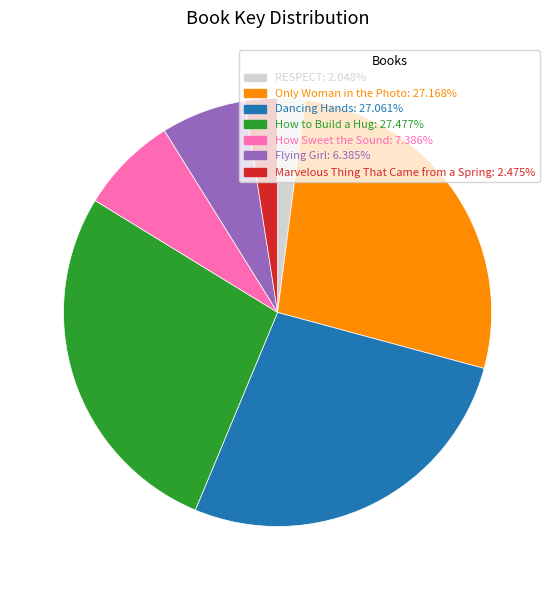

Do Only Woman in the Photo: 27.168% and How to Build a Hug: 27.477% together represent more than half of the pie?

Yes